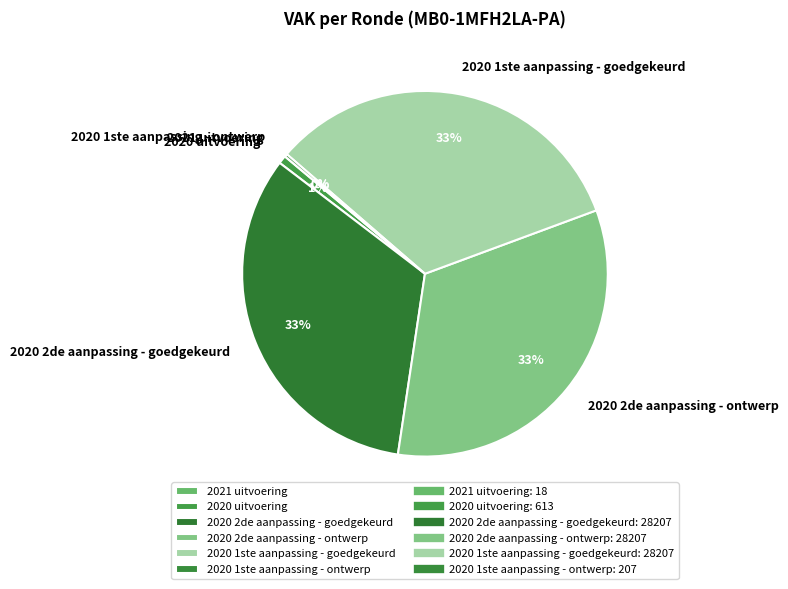

The 2020 2de aanpassing - goedgekeurd slice represents 39% of the pie. True or false?

False